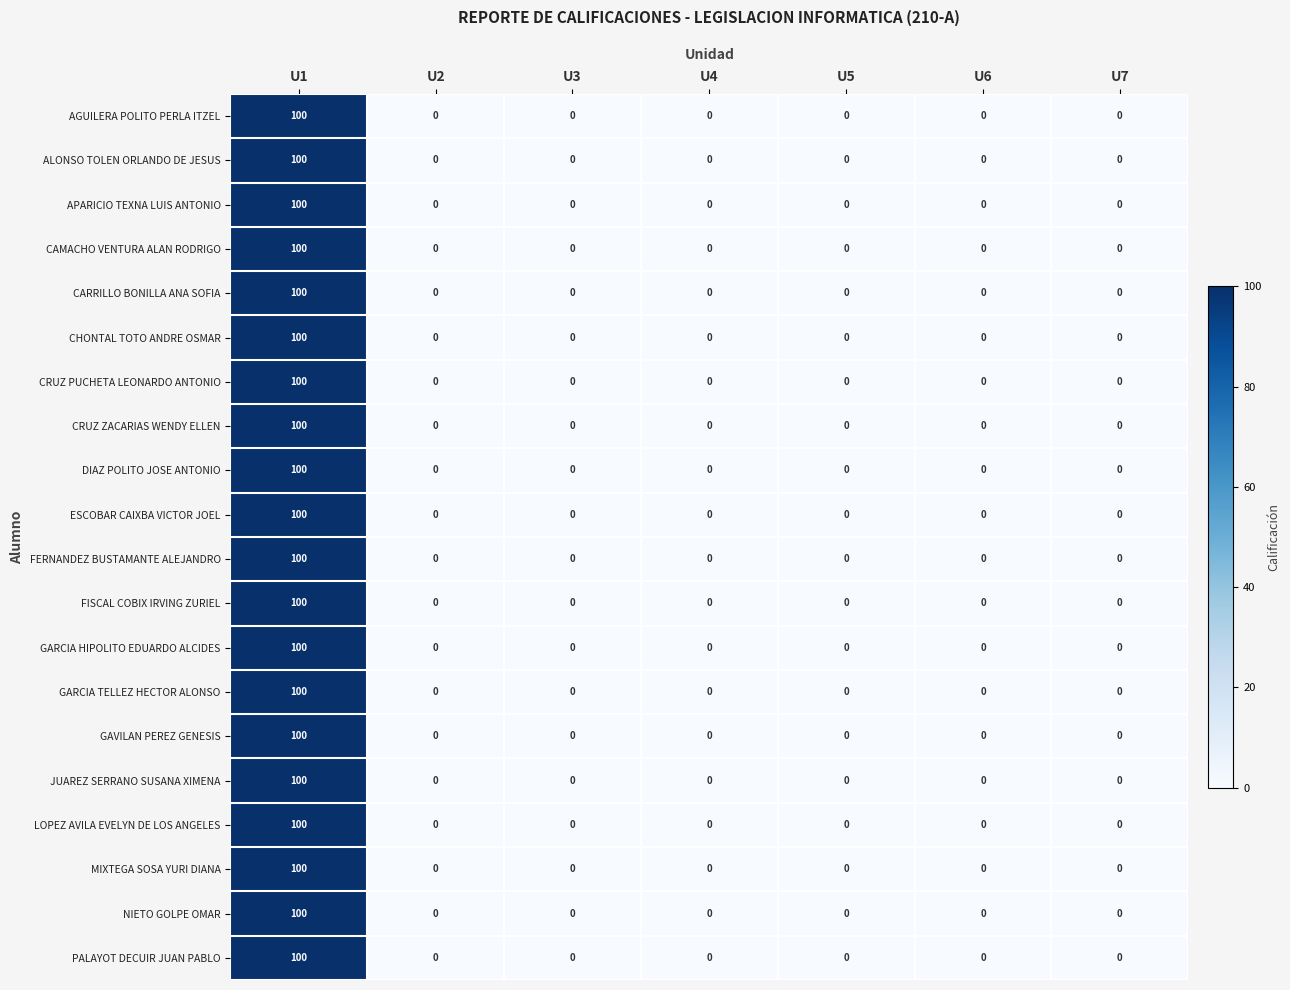

Is it true that AGUILERA POLITO PERLA ITZEL equals 40 at U3?

False